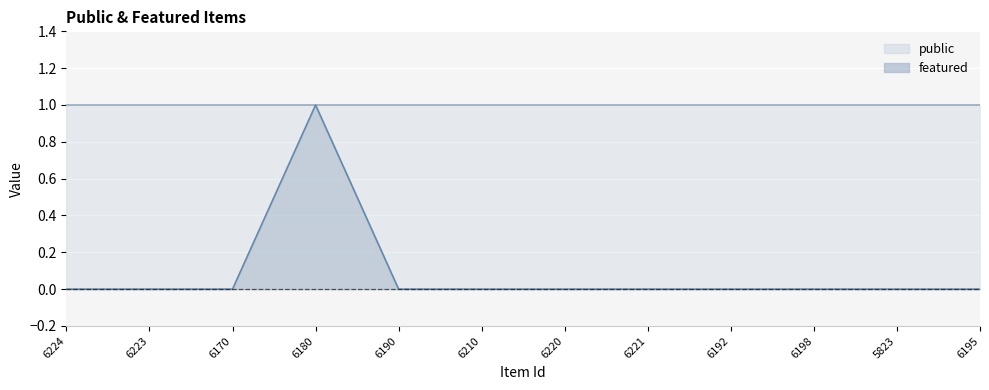

Which label corresponds to the largest value in the chart?

6180